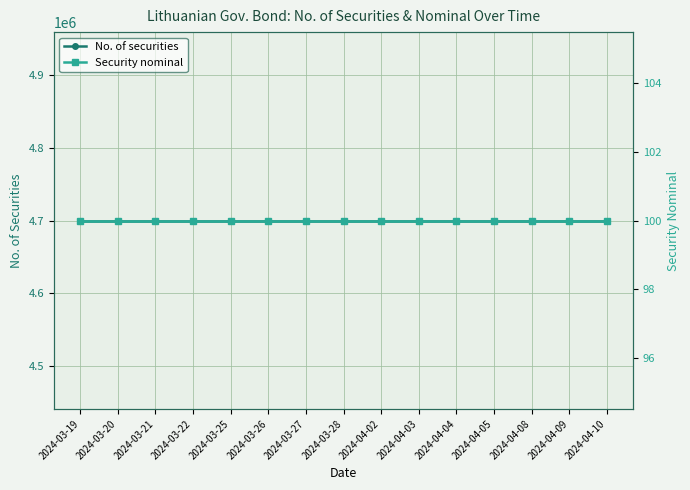

What position from the left is 2024-03-26?

6